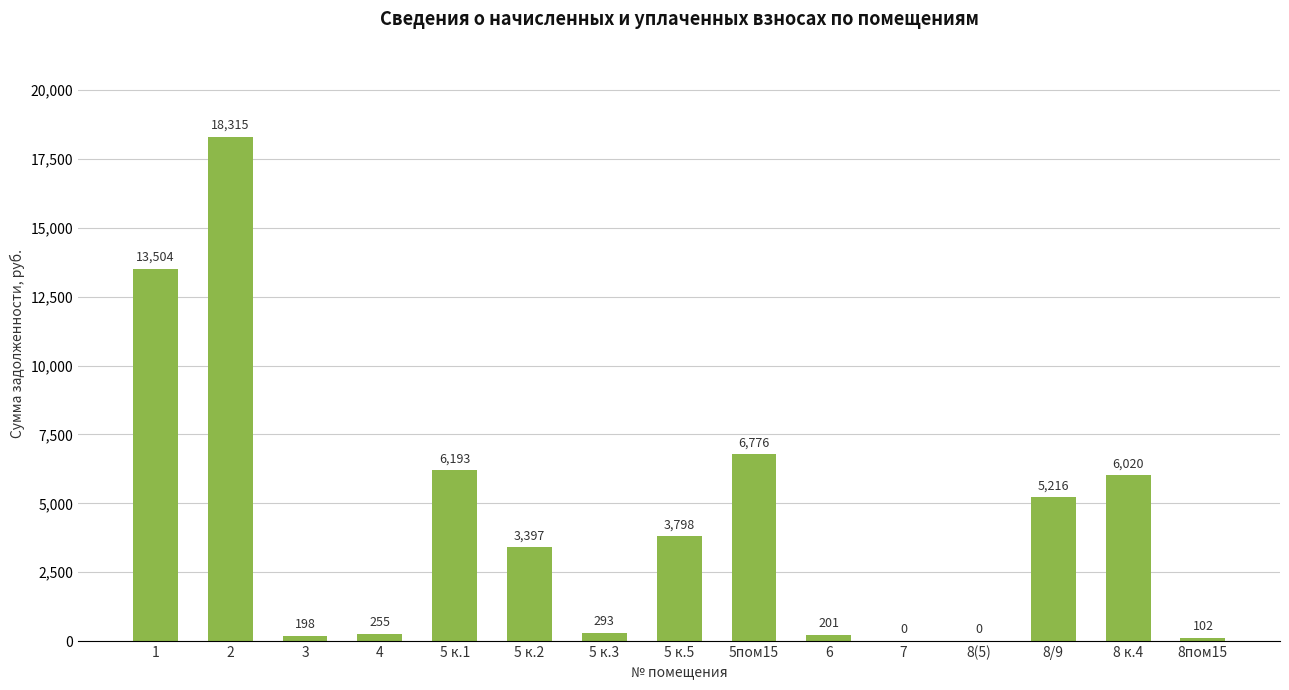

The chart shows a value of 13503.8 at 1. True or false?

True